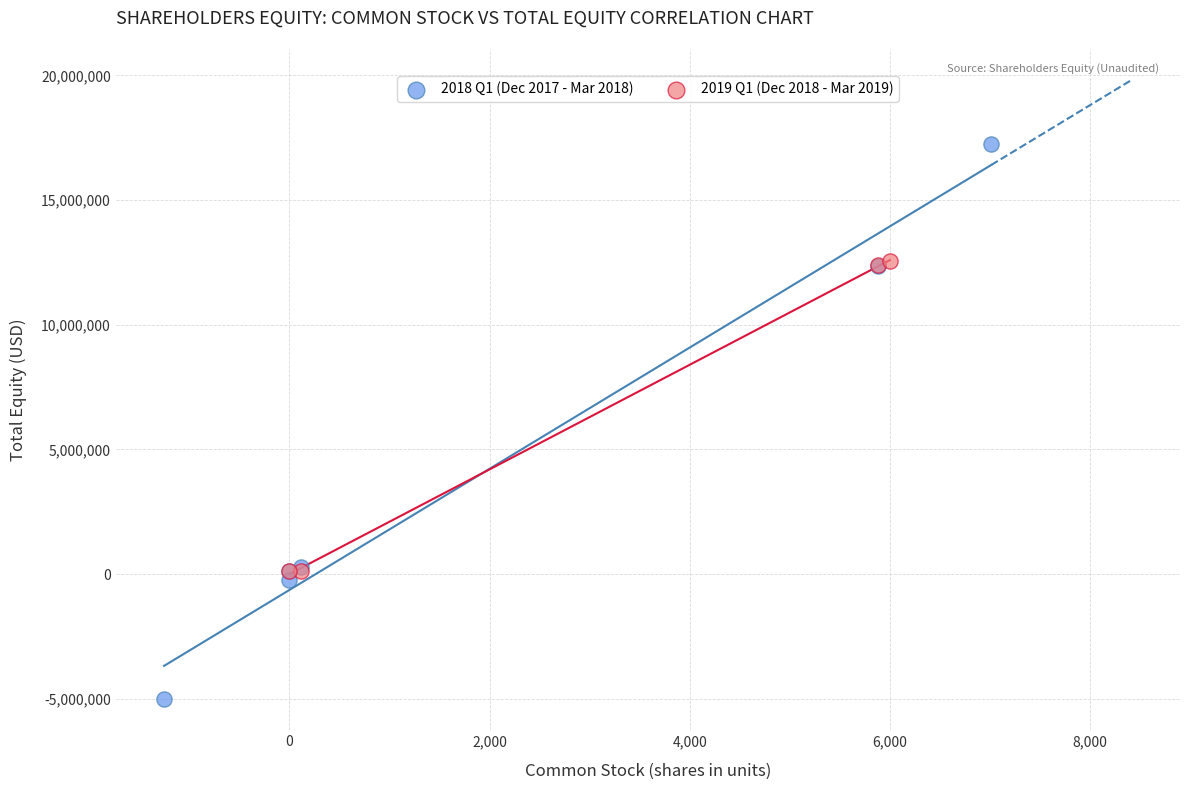

Which series contains the lowest Y value?

2018 Q1 (Dec 2017 - Mar 2018)